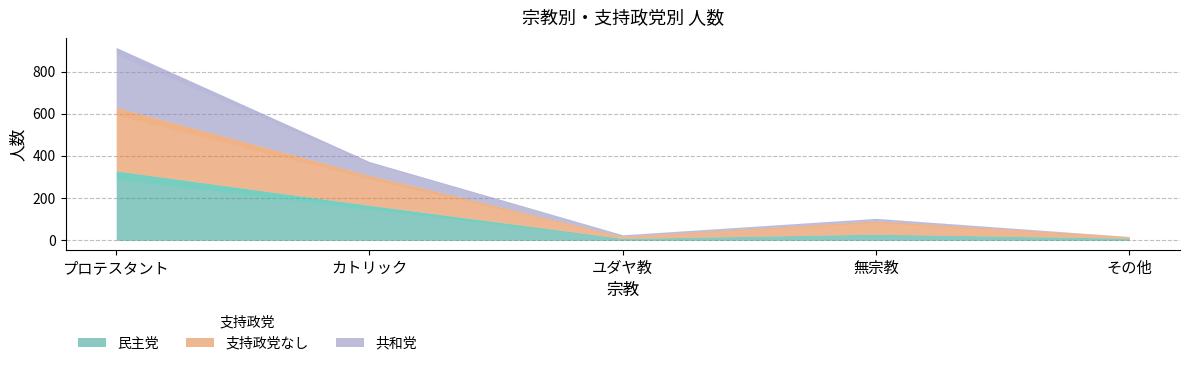

True or false: 共和党 and 支持政党なし intersect in this chart.

False